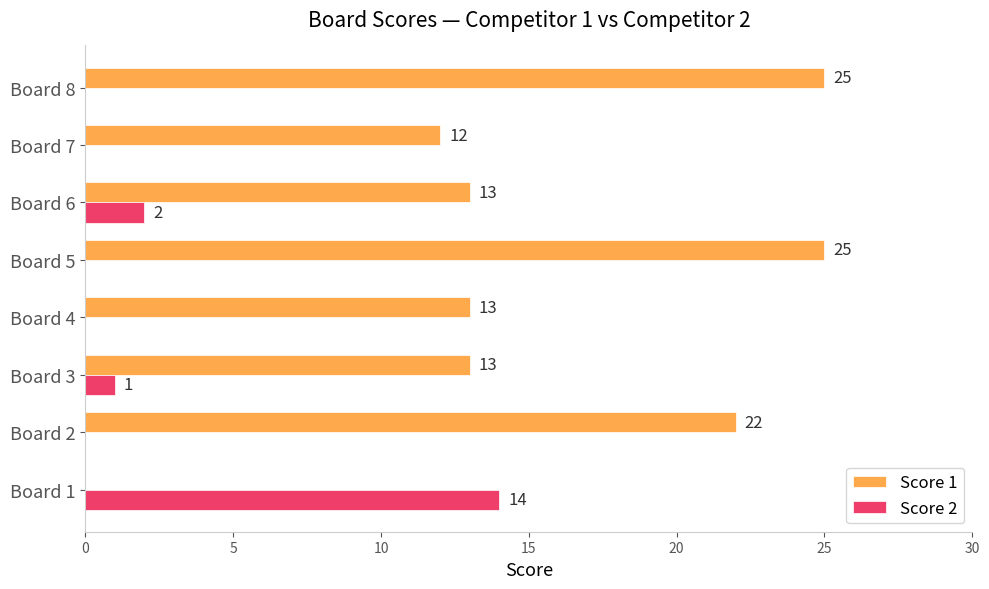

Where is Score 1 nearest to the value 12?

Board 7